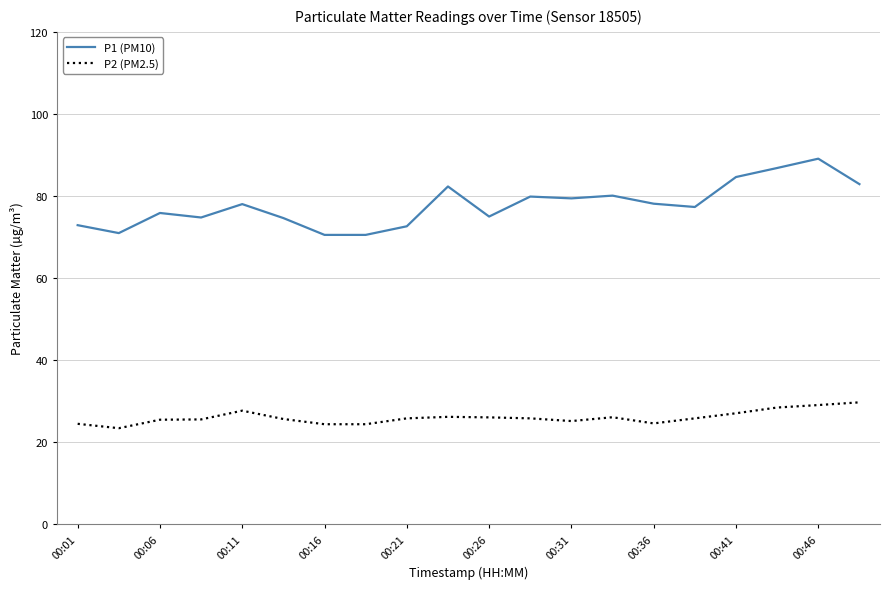

True or false: P1 (PM10) and P2 (PM2.5) cross at least once.

False